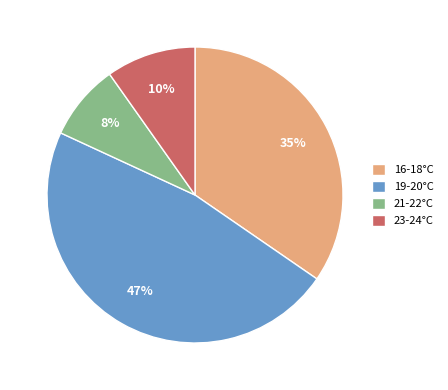

What percentage is the 19-20°C slice, to the nearest percent?

47%